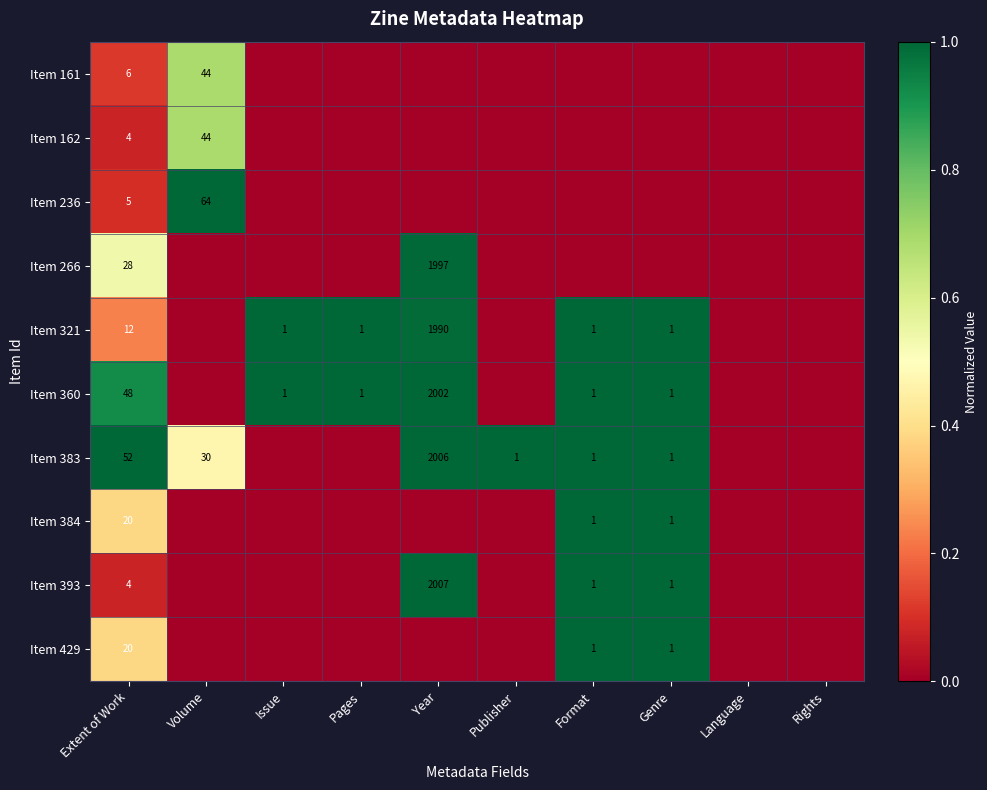

The value of Item 429 at Format is 1. True or false?

True